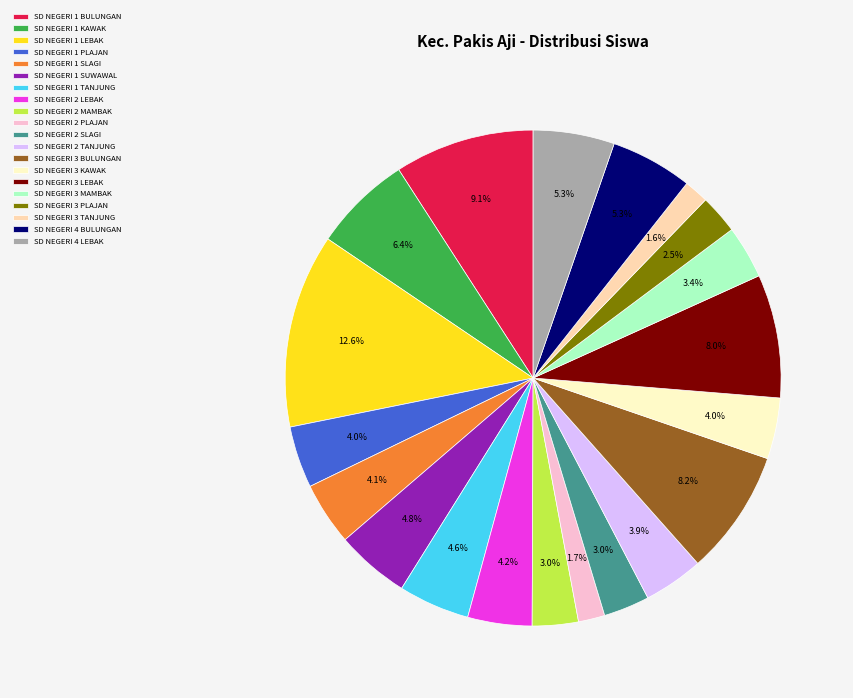

Is there any slice that represents more than half of the pie?

No